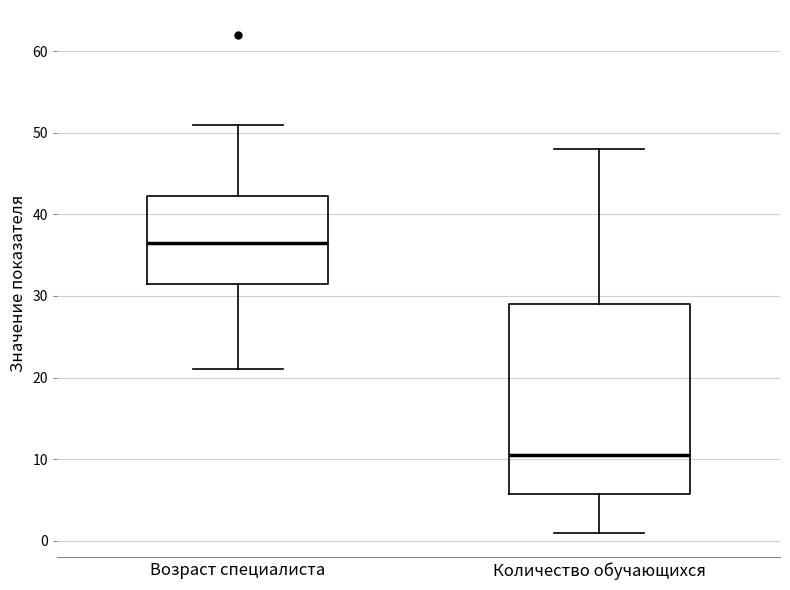

Where is the lower edge of the box for Возраст специалиста on the y-axis? The values are not printed on the chart, so give them approximately, as read against the axis.

32